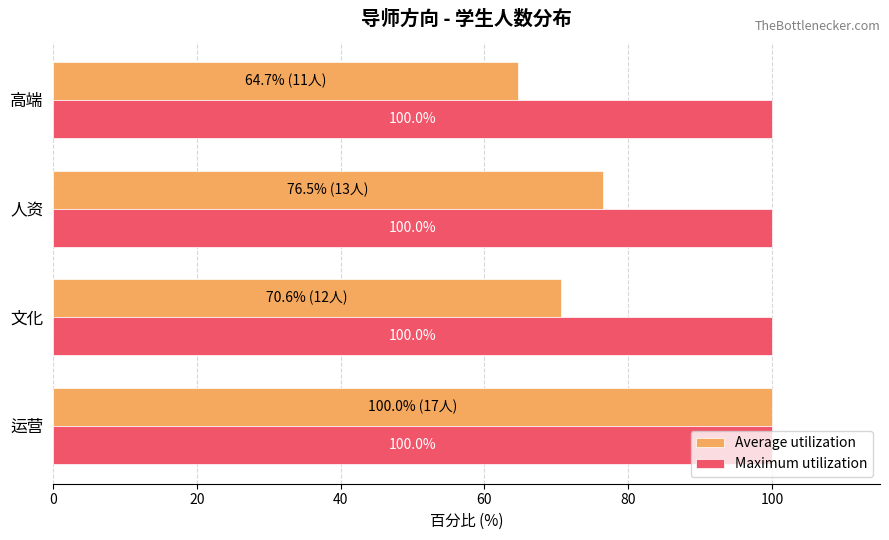

What is the average value of the Average utilization series?

77.9